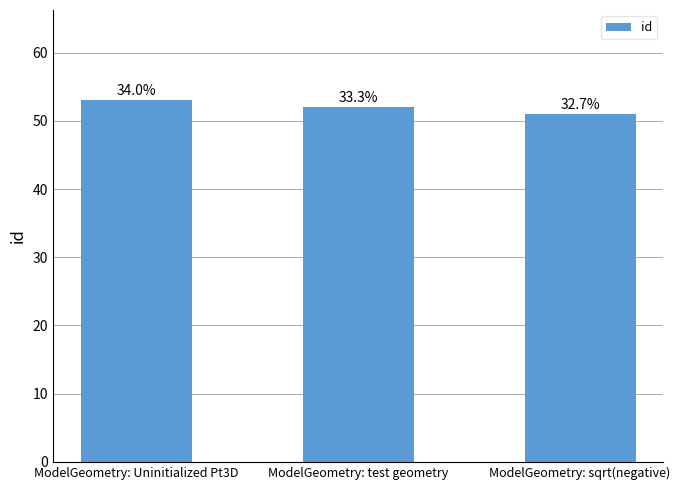

The chart shows a value of 92 at ModelGeometry: sqrt(negative). True or false?

False